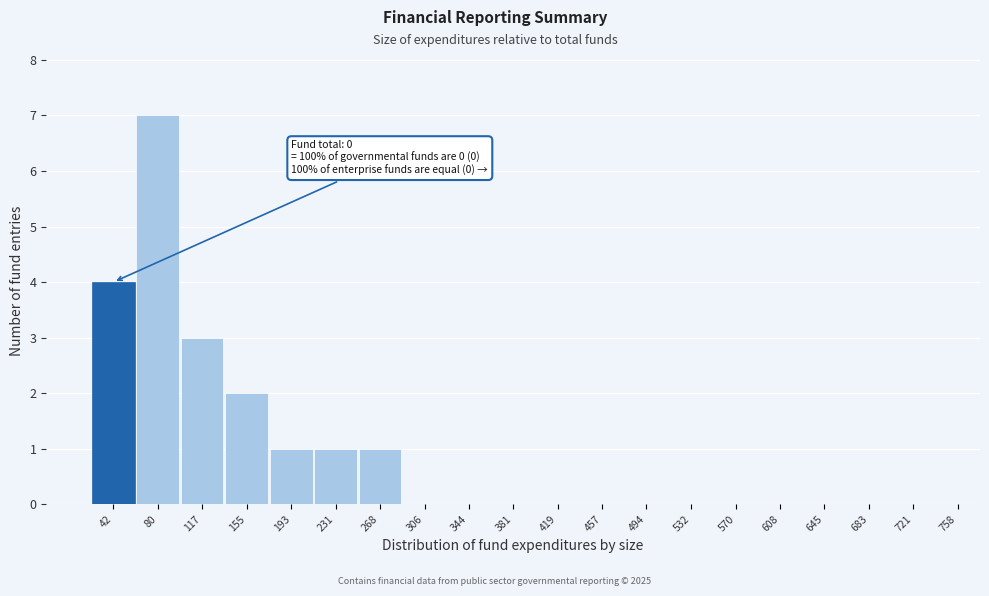

Reading left to right, what are all the values shown in this chart?

42=4	80=7	117=3	155=2	193=1	231=1	268=1	306=0	344=0	381=0	419=0	457=0	494=0	532=0	570=0	608=0	645=0	683=0	721=0	758=0